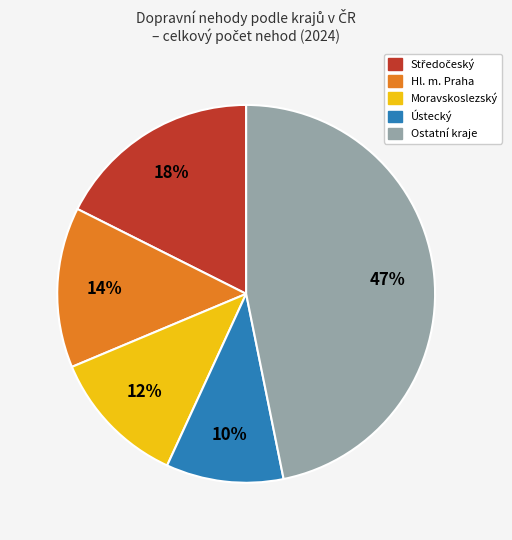

How many slices are in this pie chart?

5